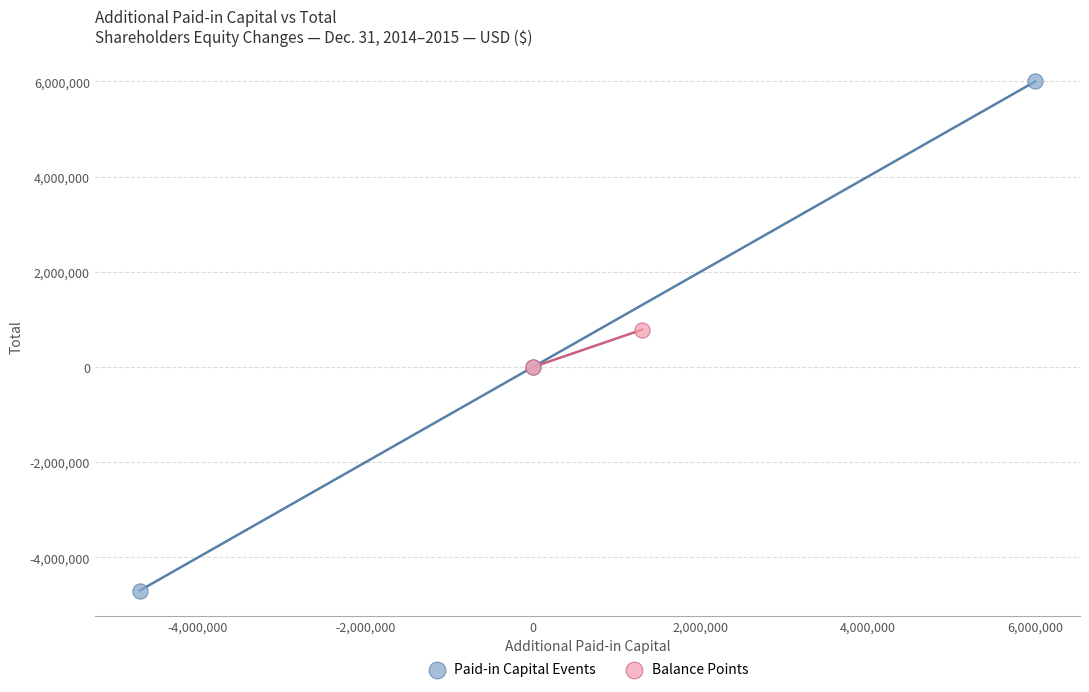

Which series reaches the maximum Y coordinate?

Paid-in Capital Events